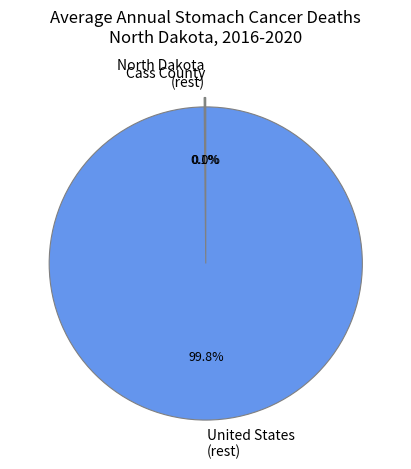

What percentage is the United States slice, to the nearest percent?

100%